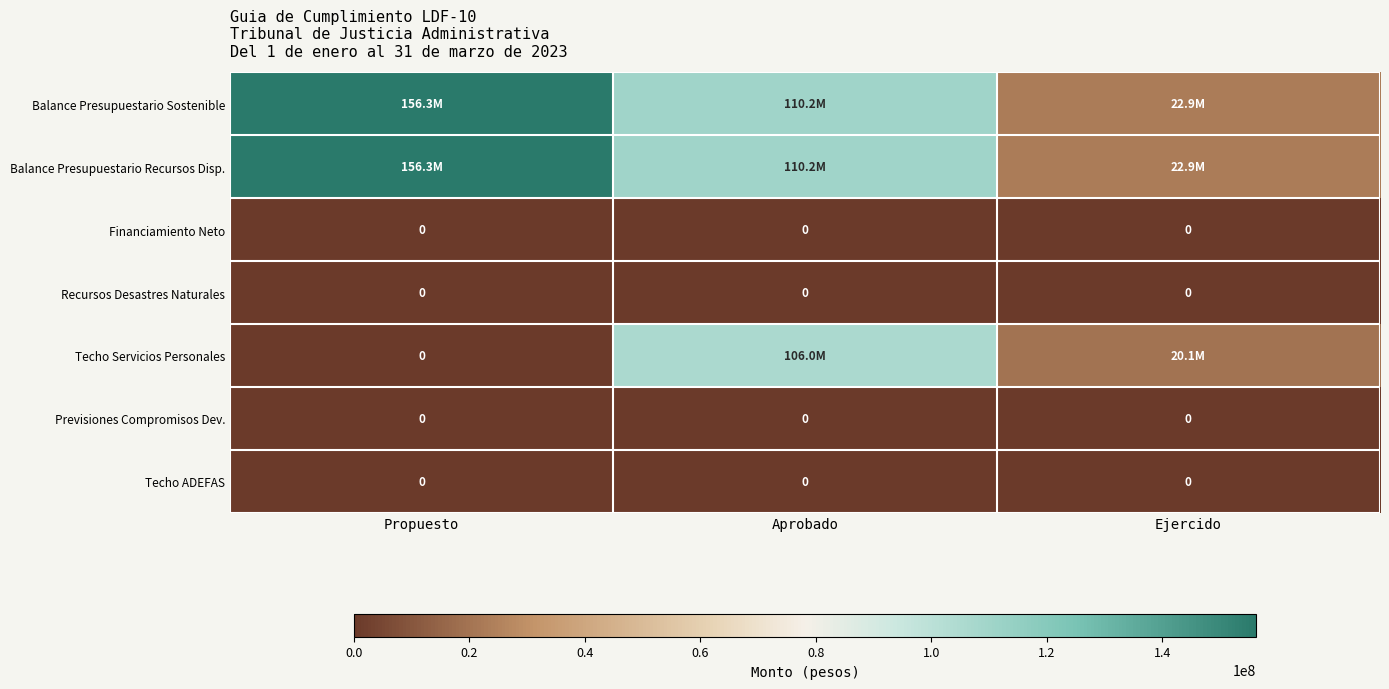

Which category has the lowest value in the Previsiones Compromisos Dev. series?

Propuesto